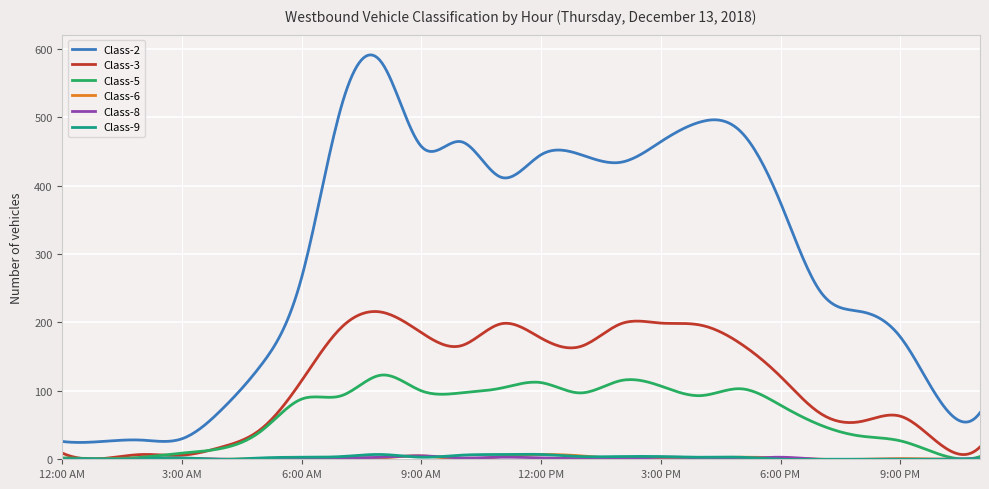

Is this an area chart (filled region under the line)?

No